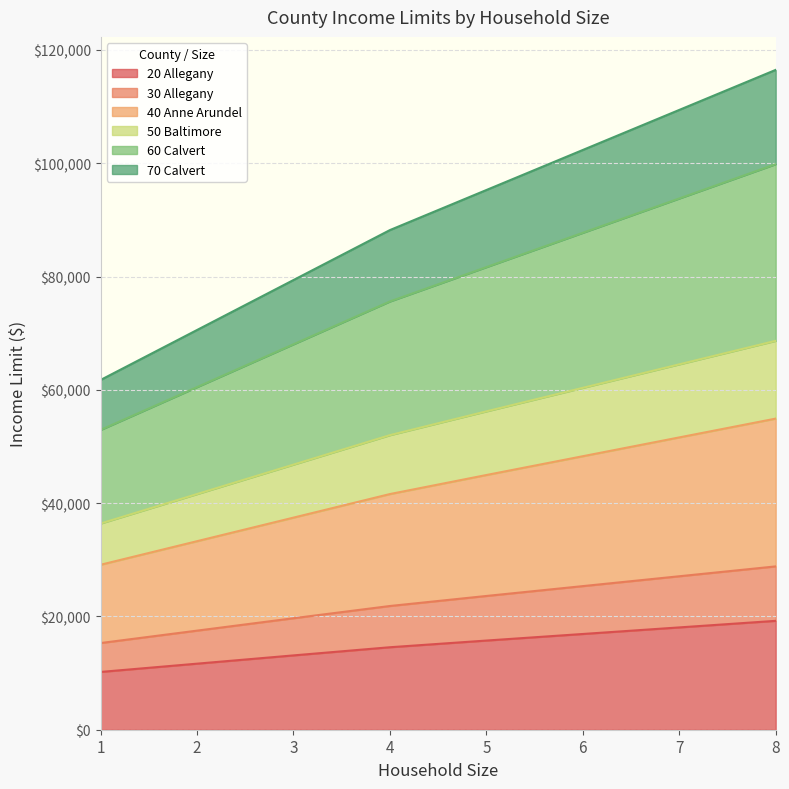

What is the lowest value of the 20 Allegany series?

10200